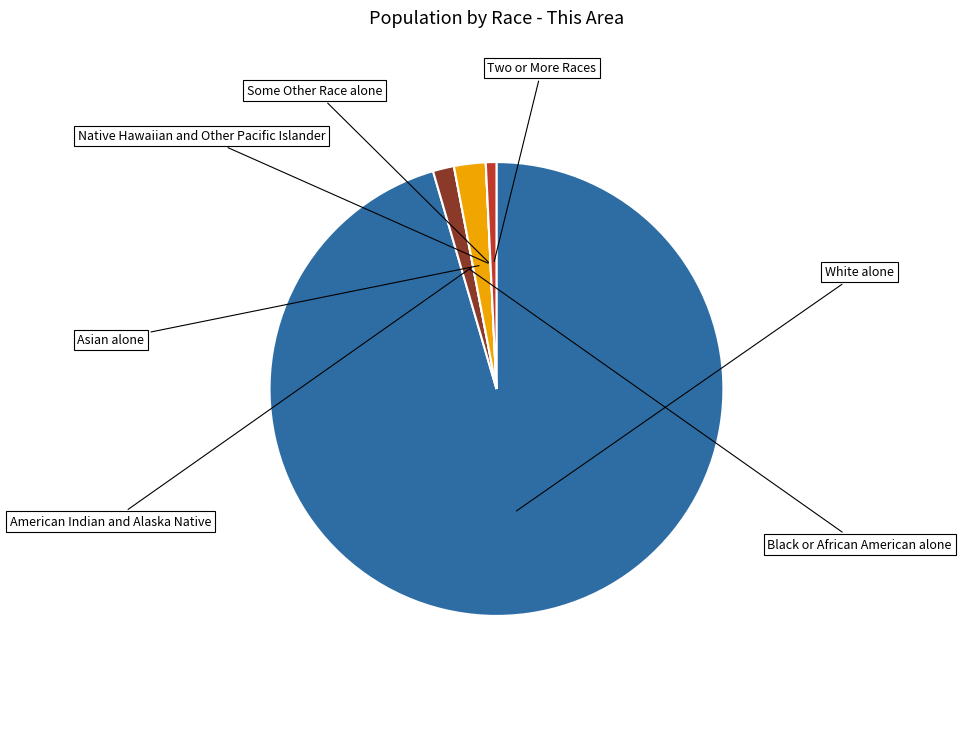

Does any single category account for the majority?

Yes